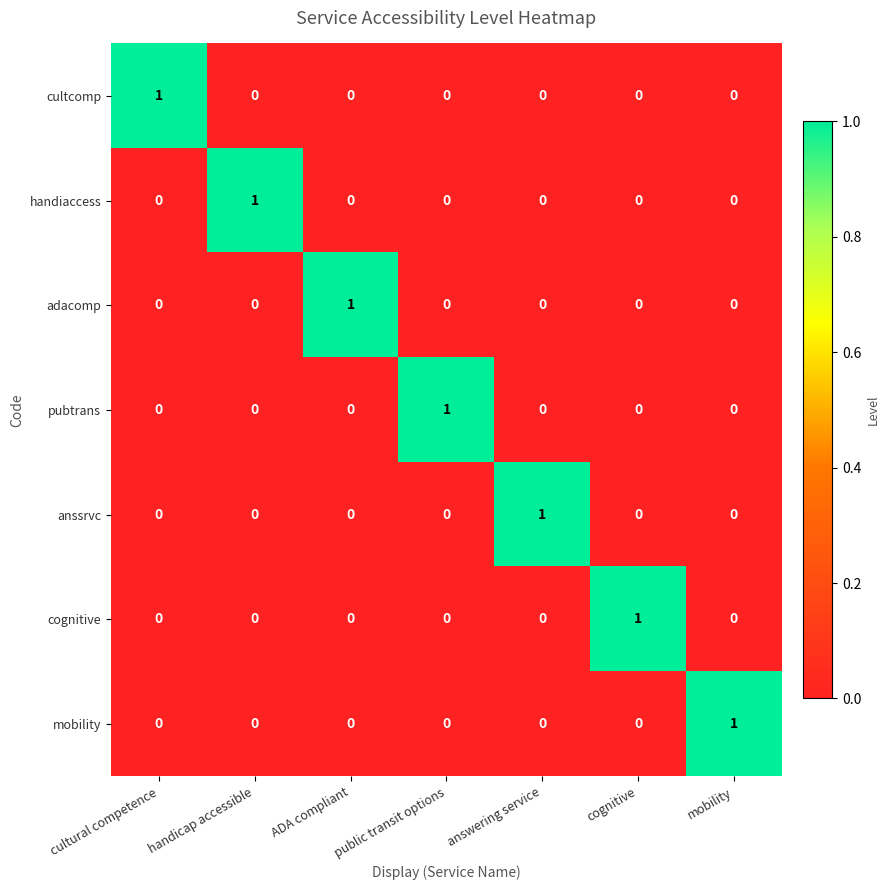

Count the number of categories in the chart.

7